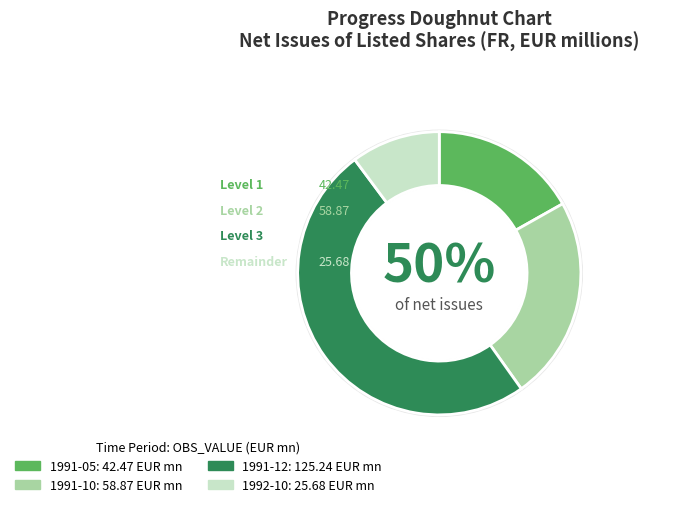

To the nearest percent, what portion does 1991-05 represent?

17%